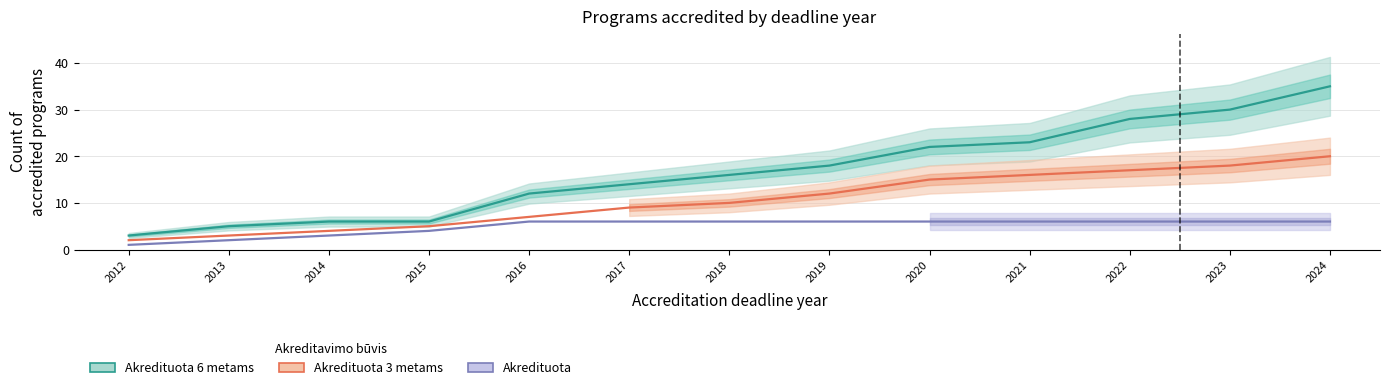

Reading left to right, list all the values displayed in this chart.

Akredituota 6 metams: 2012=3	2013=5	2014=6	2015=6	2016=12	2017=14	2018=16	2019=18	2020=22	2021=23	2022=28	2023=30	2024=35
Akredituota 3 metams: 2012=2	2013=3	2014=4	2015=5	2016=7	2017=9	2018=10	2019=12	2020=15	2021=16	2022=17	2023=18	2024=20
Akredituota: 2012=1	2013=2	2014=3	2015=4	2016=6	2017=6	2018=6	2019=6	2020=6	2021=6	2022=6	2023=6	2024=6